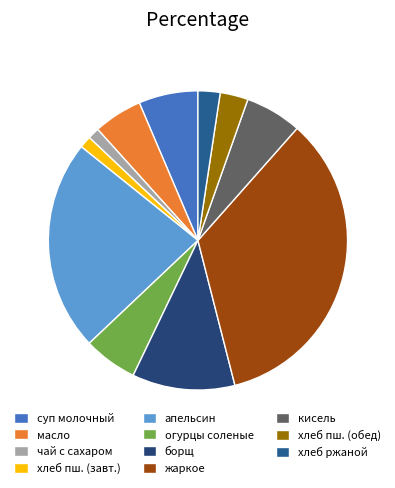

Rank the categories by value from lowest to highest.

чай с сахаром, хлеб пшеничный (завтрак), хлеб ржаной, хлеб пшеничный (обед), масло (порциями), огурцы соленые, кисель из яблок, суп молочный с макаронными изделиями, борщ с картофелем, апельсин, жаркое по-домашнему